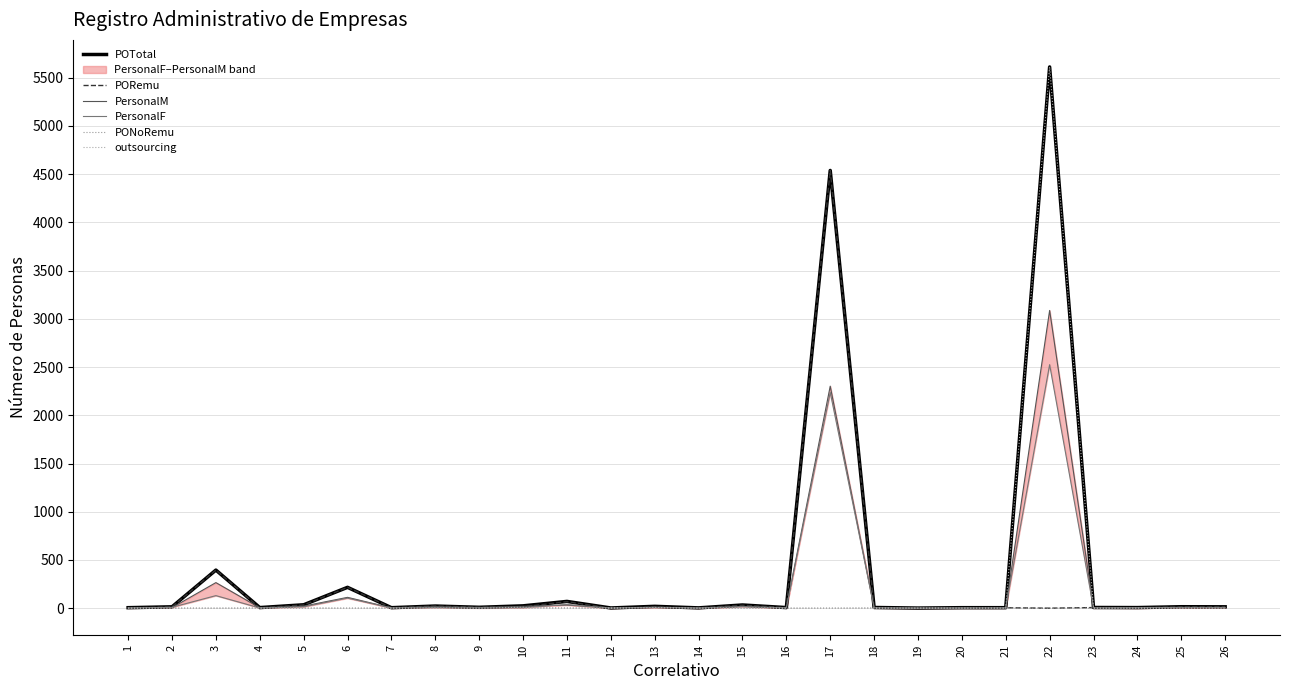

What is the difference between the second highest and second lowest values in the POTotal series?

4537